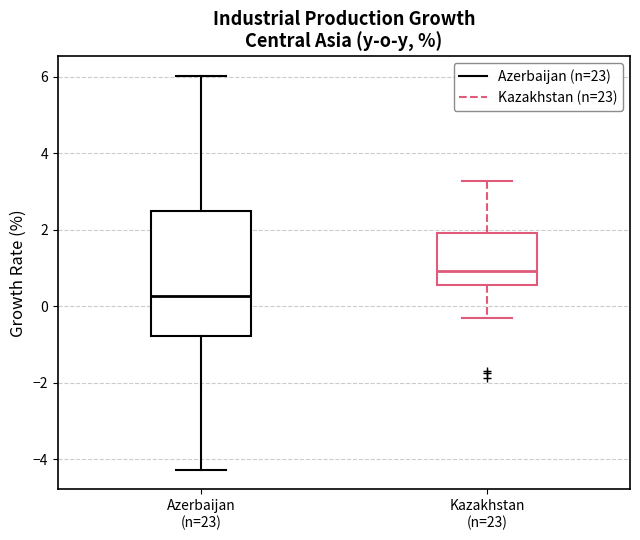

Which box is the tallest, from its lower edge to its upper edge?

Azerbaijan (n=23)